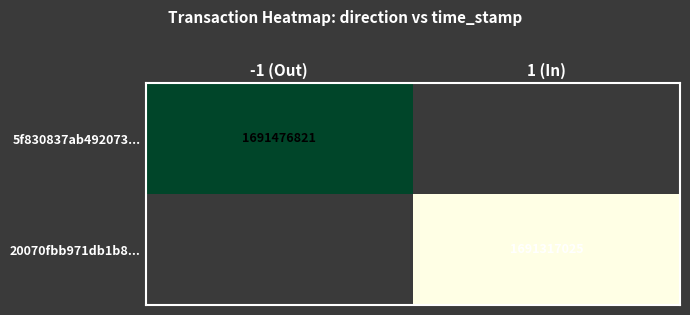

How many distinct data groups are displayed?

2